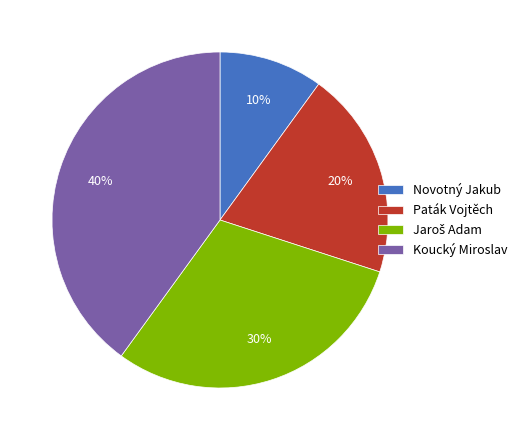

Combined, do Novotný Jakub and Paták Vojtěch account for over 50%?

No